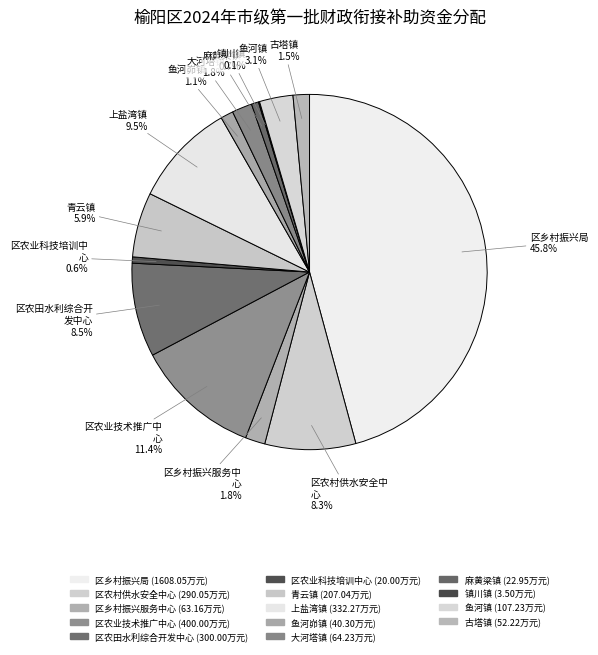

How much of the chart is everything except 区农业科技培训中心?

99.4%